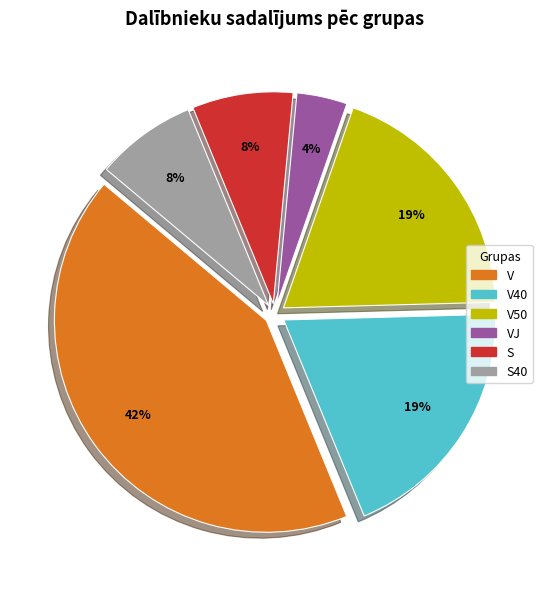

Is there any slice that represents more than half of the pie?

No